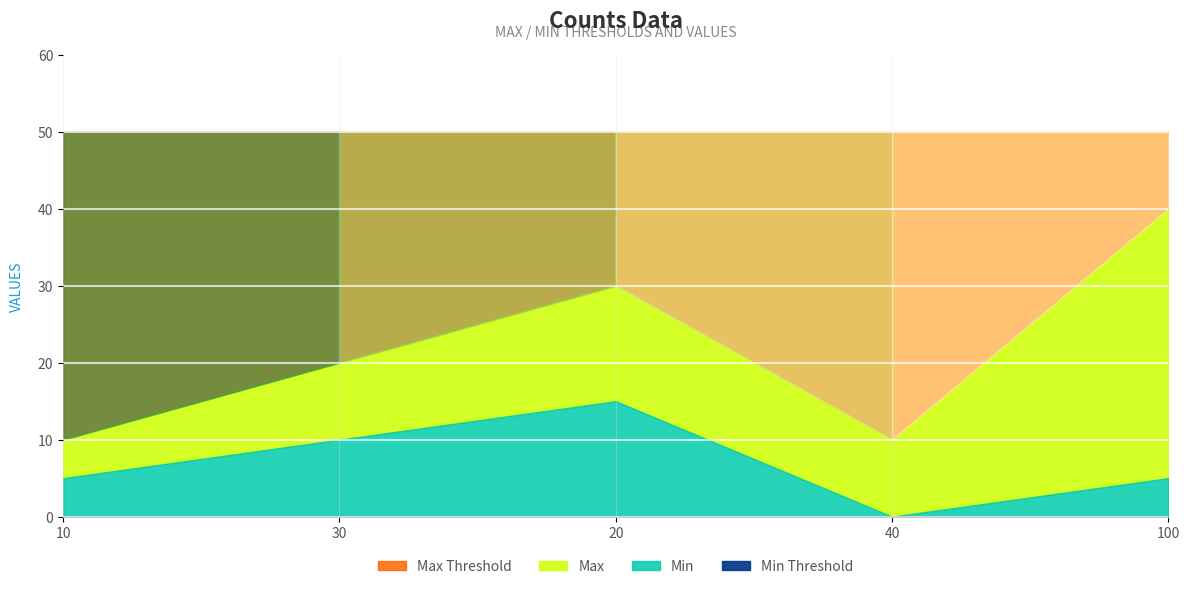

At which label does Max Threshold reach its minimum?

10